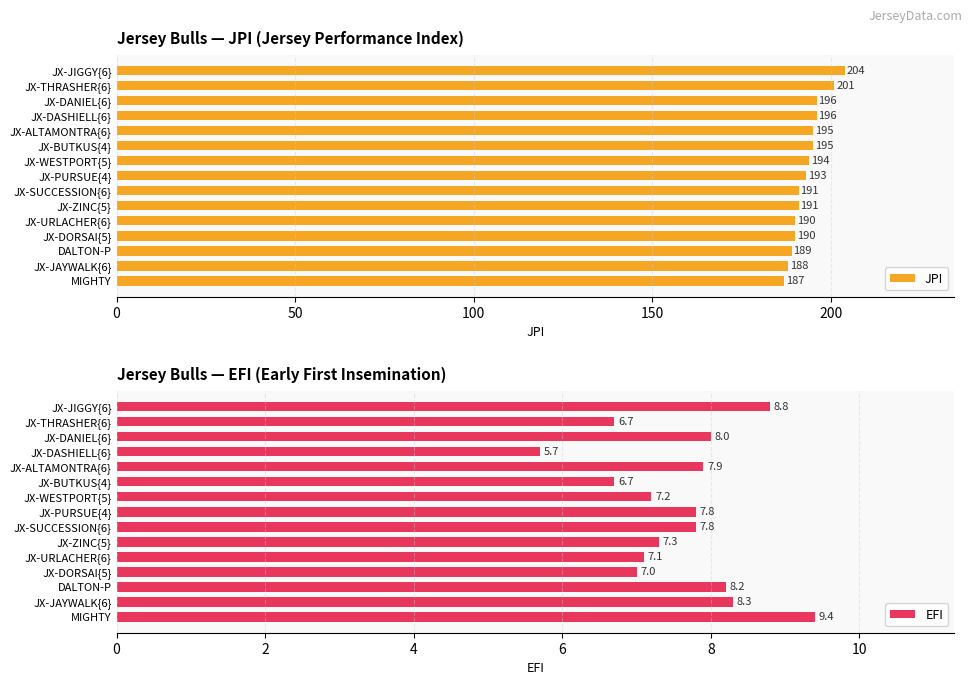

Read the EFI value at JX-DASHIELL{6}.

5.7